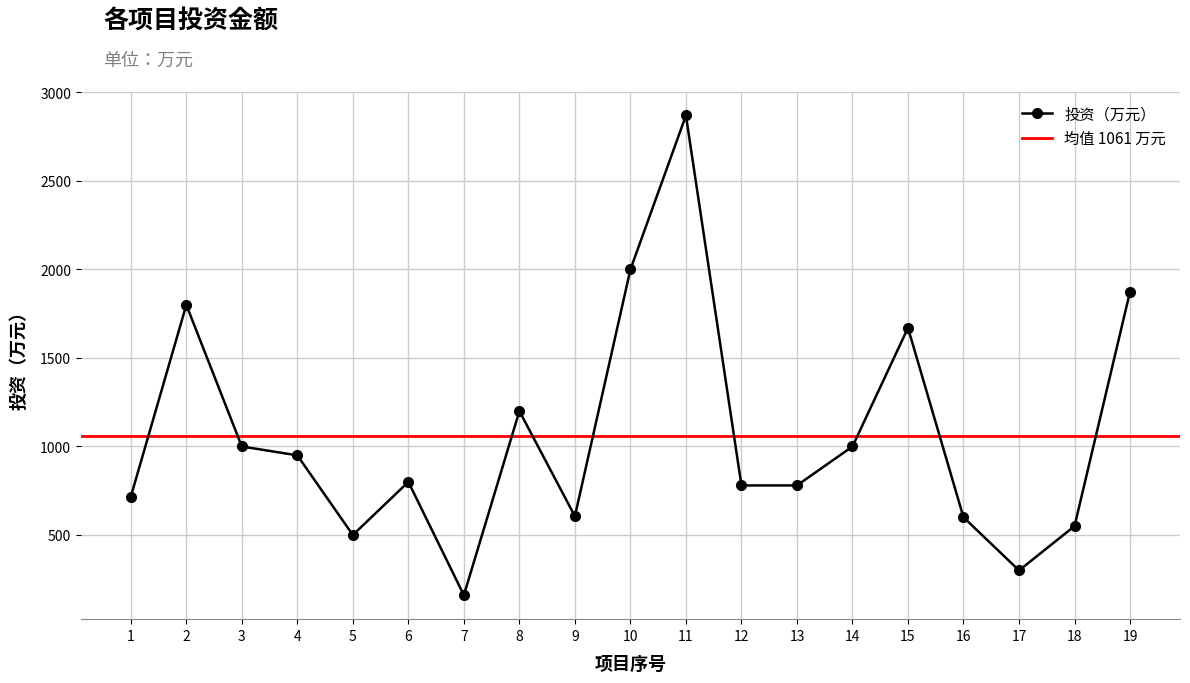

What value does the data have at 15, to the nearest 100?

1700